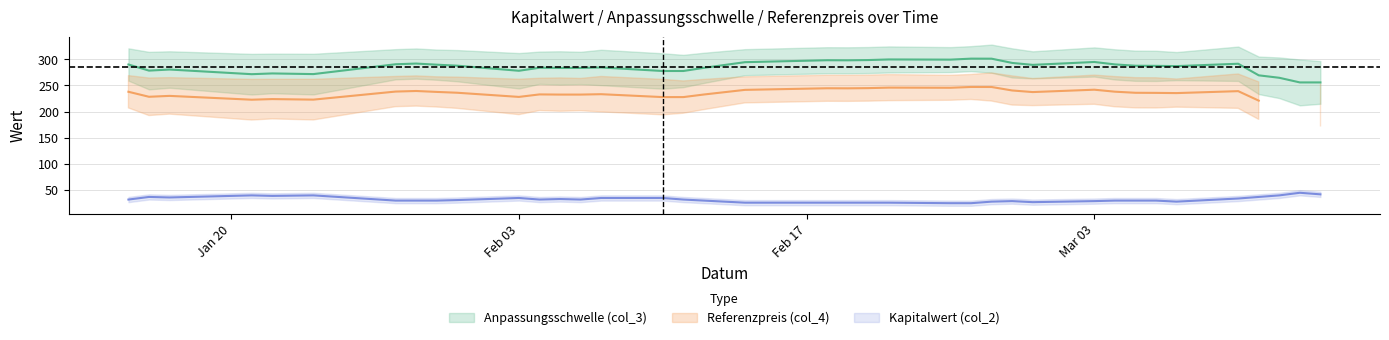

True or false: Anpassungsschwelle (col_3) and Referenzpreis (col_4) intersect in this chart.

False